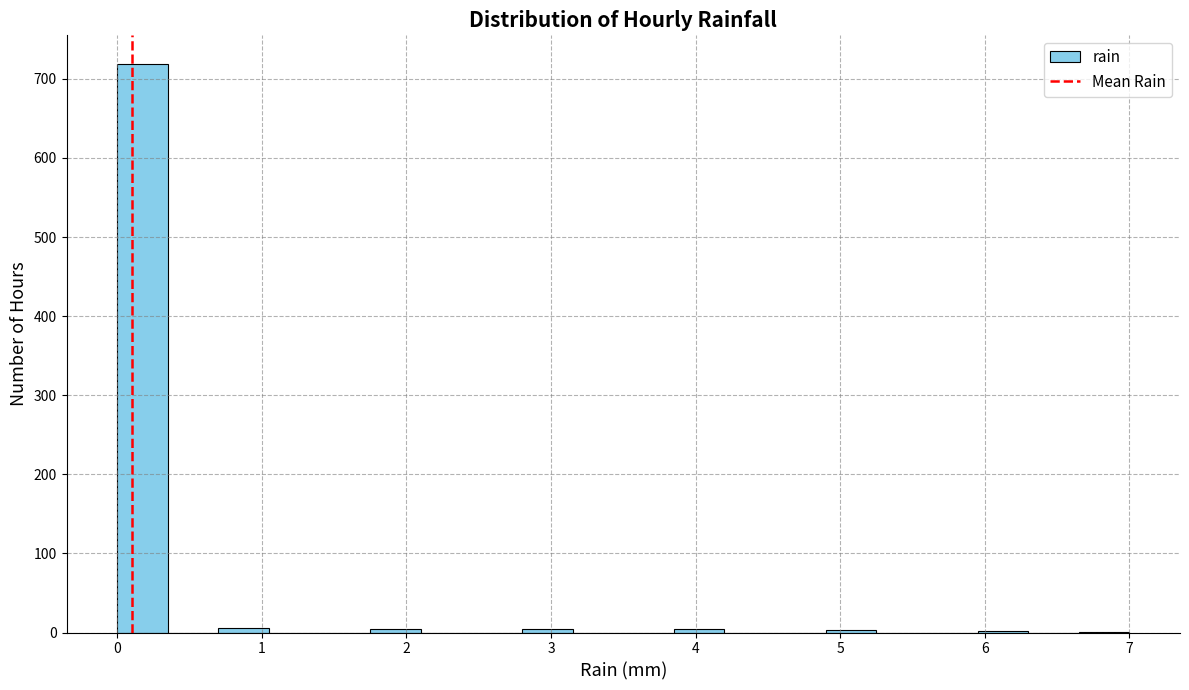

Read against the x-axis, roughly where is the centre of the tallest bar?

0.2